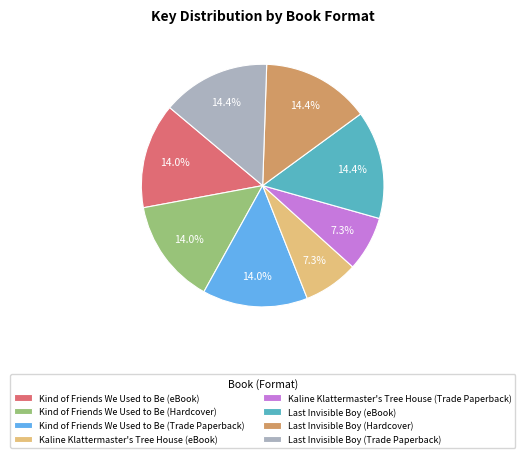

Is the sum of Kind of Friends We Used to Be (Hardcover) and Kaline Klattermaster's Tree House (eBook) greater than half?

No